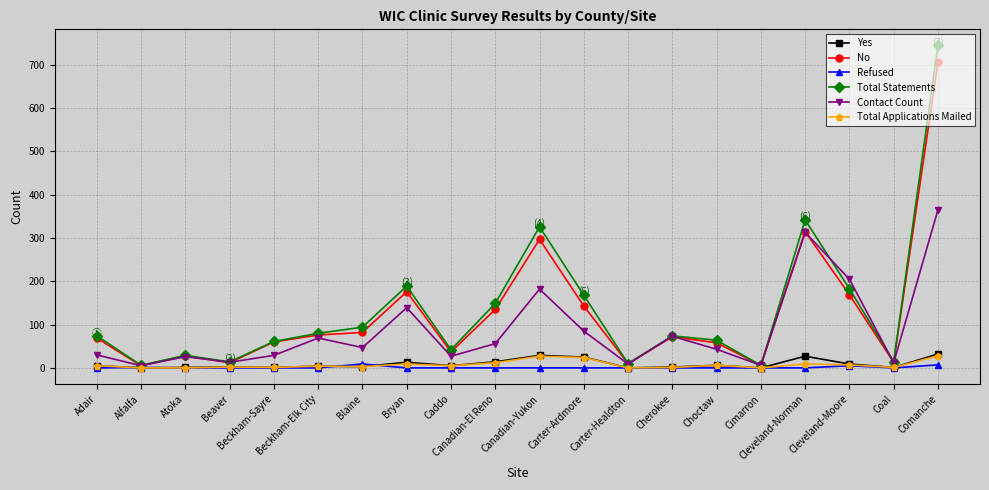

What position from the right is Cherokee?

7